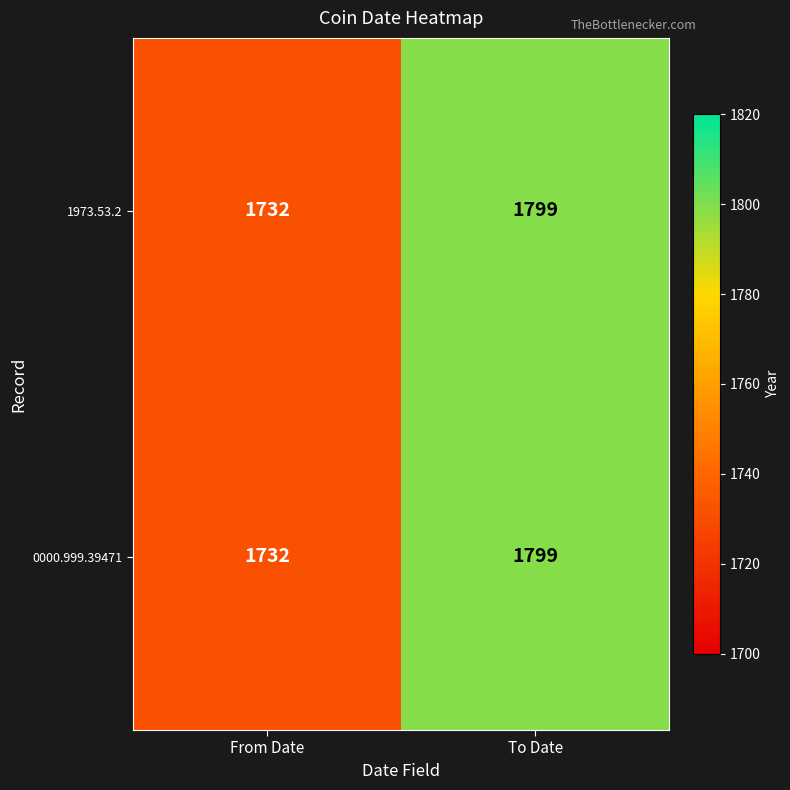

At how many categories does at least one series exceed 1767?

1